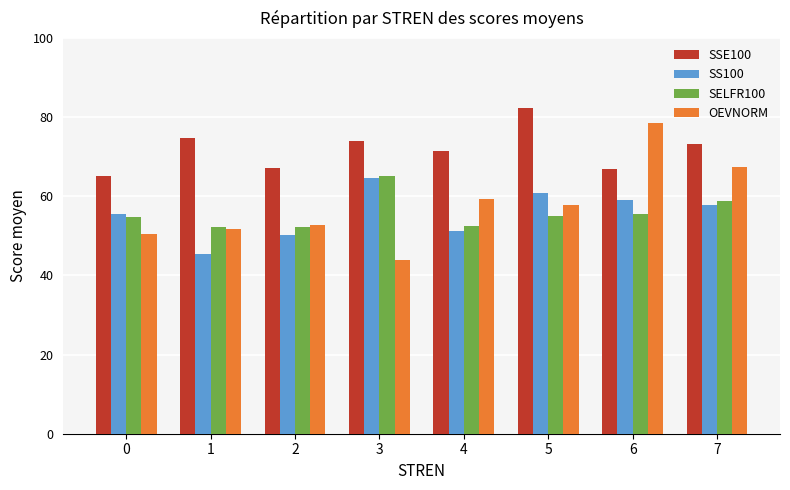

The SS100 series shows 50.2 at 2. True or false?

True